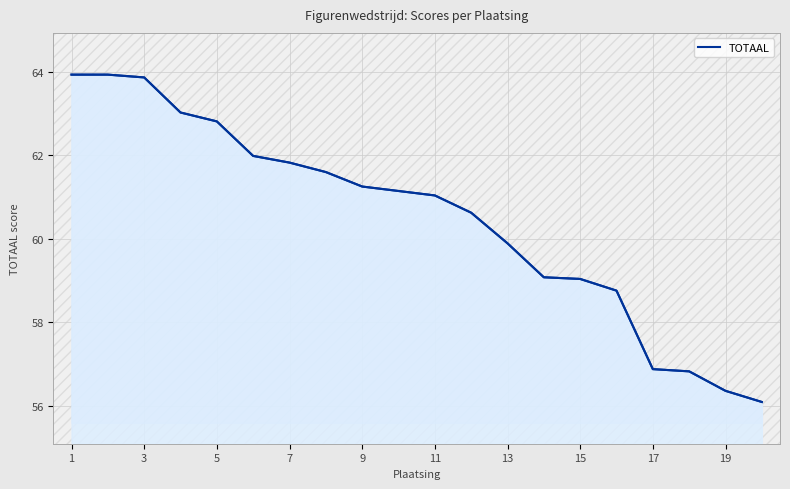

What is the minimum value shown in the chart?

56.1